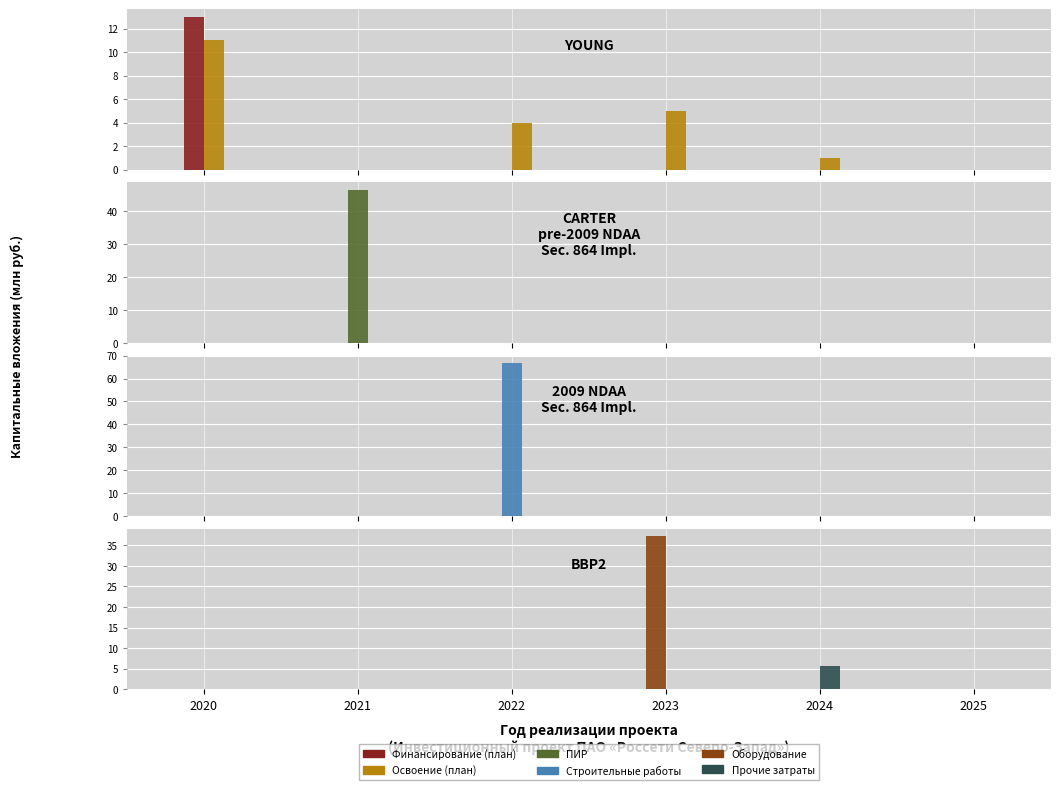

Reading right to left, what are all the values shown in this chart?

Финансирование (план): 2025=0.0	2024=0.0	2023=0.0	2022=0.0	2021=0.0	2020=13.0
Освоение (план): 2025=0.0	2024=1.0	2023=5.0	2022=4.0	2021=0.0	2020=11.0
ПИР: 2025=0.0	2024=0.0	2023=0.0	2022=0.0	2021=46.3	2020=0.0
Строительные работы: 2025=0.0	2024=0.0	2023=0.0	2022=66.7	2021=0.0	2020=0.0
Оборудование: 2025=0.0	2024=0.0	2023=37.2	2022=0.0	2021=0.0	2020=0.0
Прочие затраты: 2025=0.0	2024=5.7	2023=0.0	2022=0.0	2021=0.0	2020=0.0